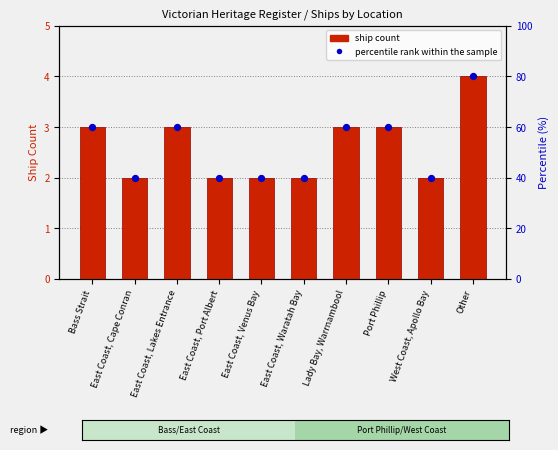

What is the ratio of the value at Bass Strait to the value at Other?

0.8